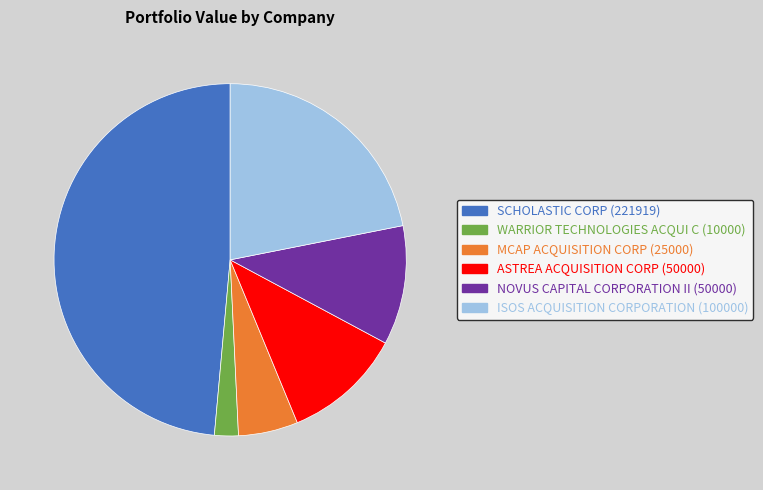

Does MCAP ACQUISITION CORP represent more than half of the total?

No